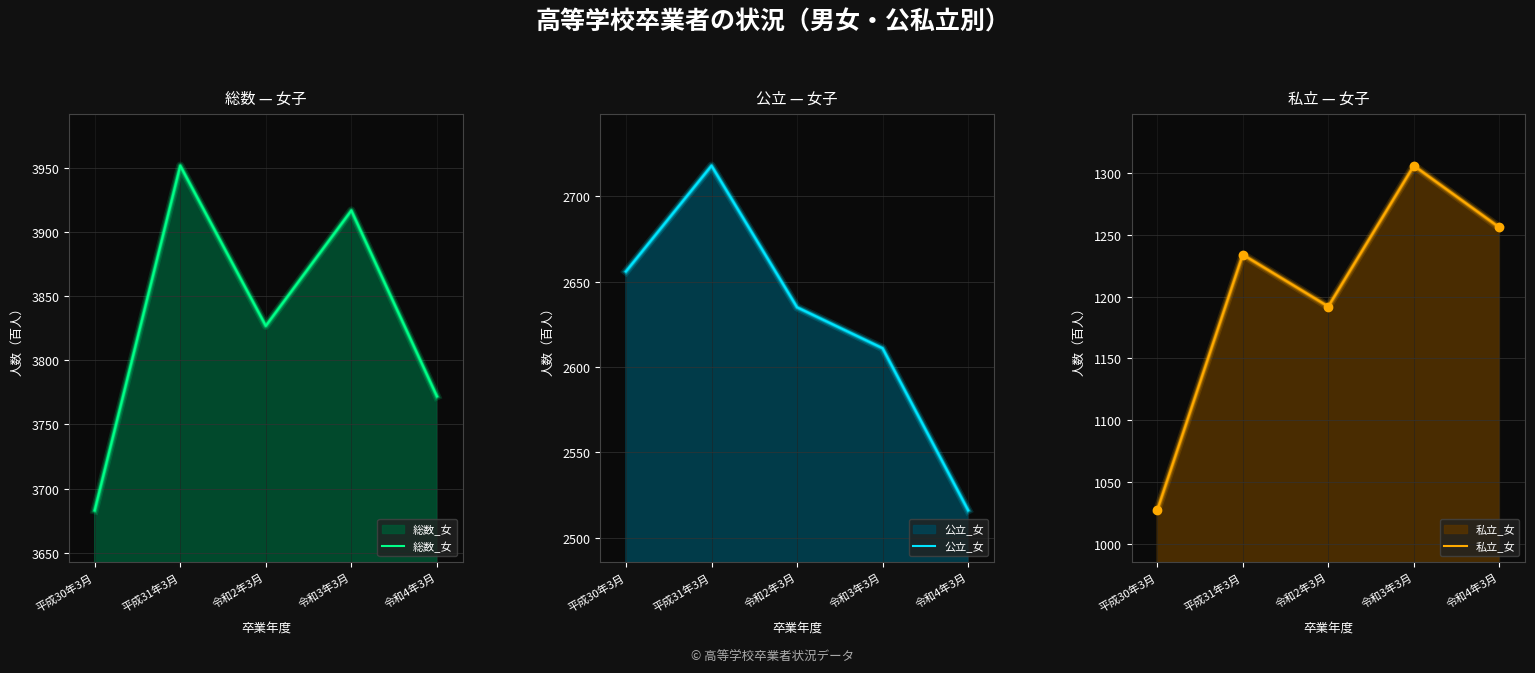

Where is 総数_女 nearest to the value 3817?

令和2年3月